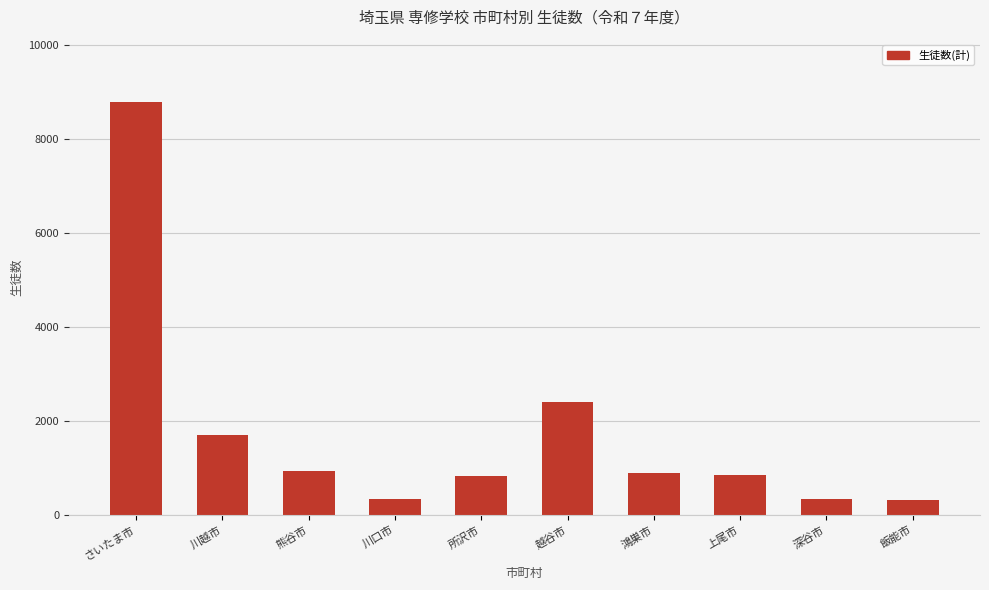

Read the value at 鴻巣市, to the nearest 50.

900